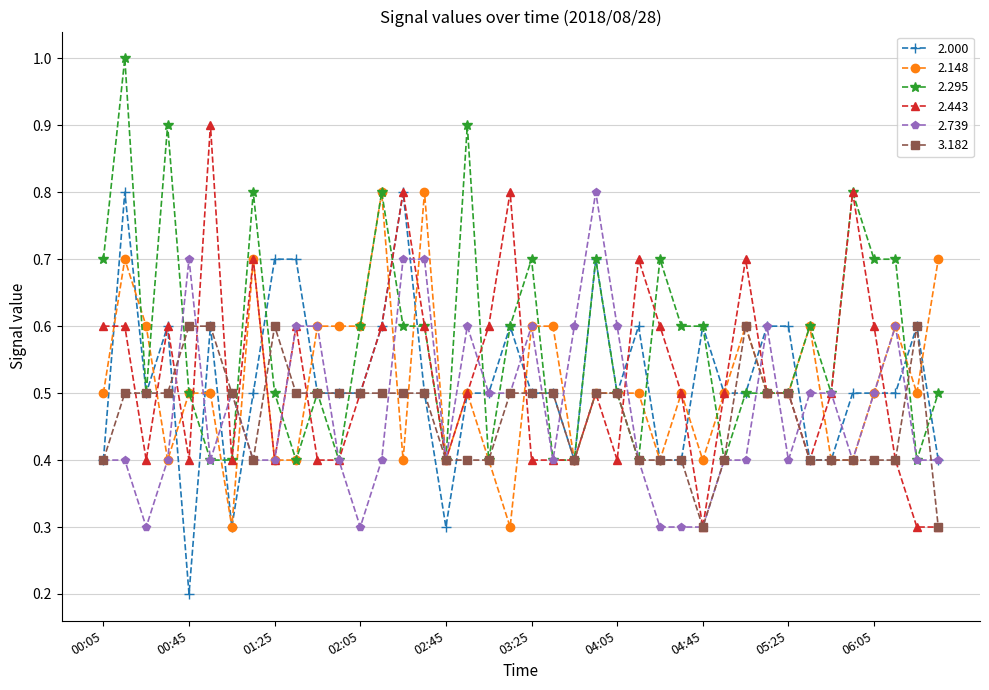

What is the value of the 2.000 point at the 14th from the left?

0.6